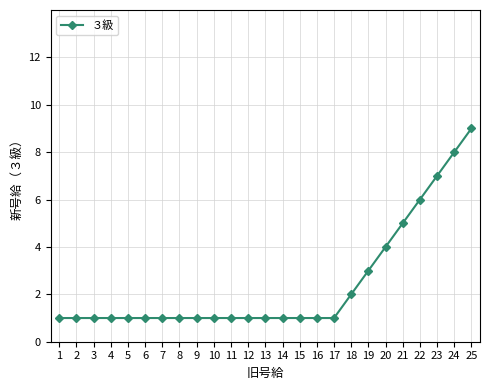

What is the difference between the values at 20 and 17?

3